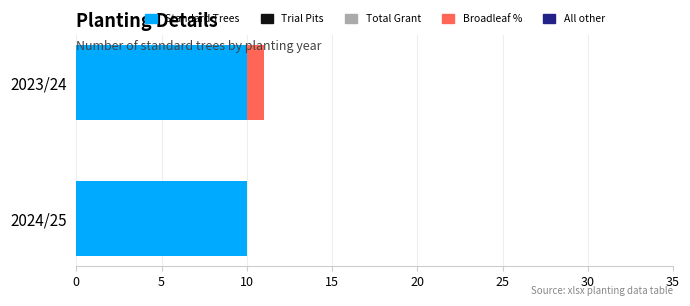

The Standard Trees series shows 13 at 2023/24. True or false?

False